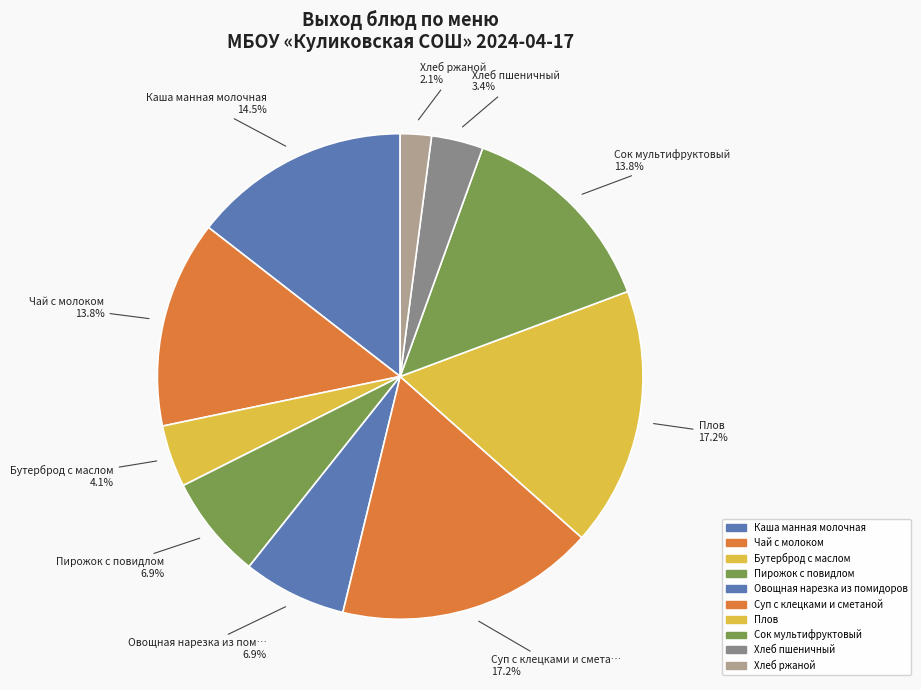

Which has a higher value, Овощная нарезка из помидоров or Хлеб ржаной?

Овощная нарезка из помидоров